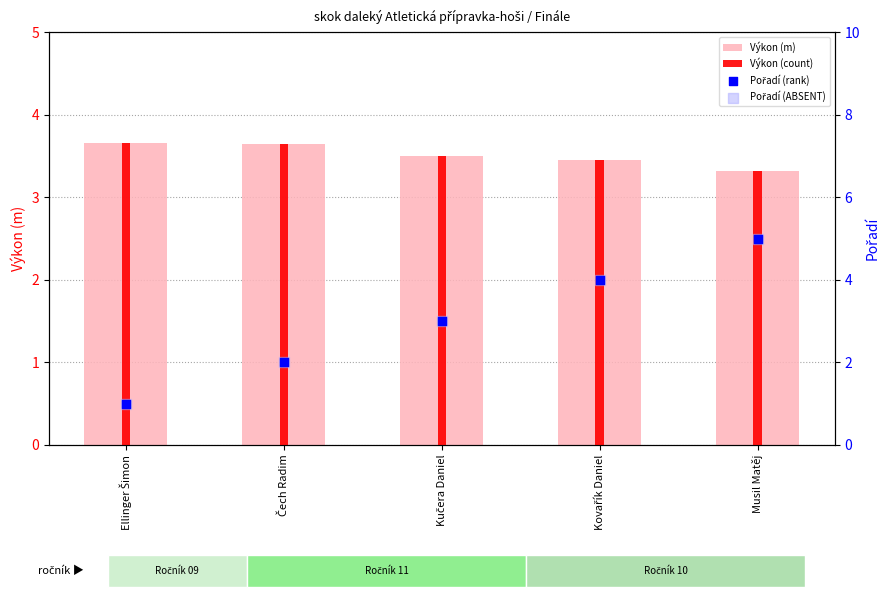

Which series reaches the maximum Y coordinate?

Pořadí (rank)